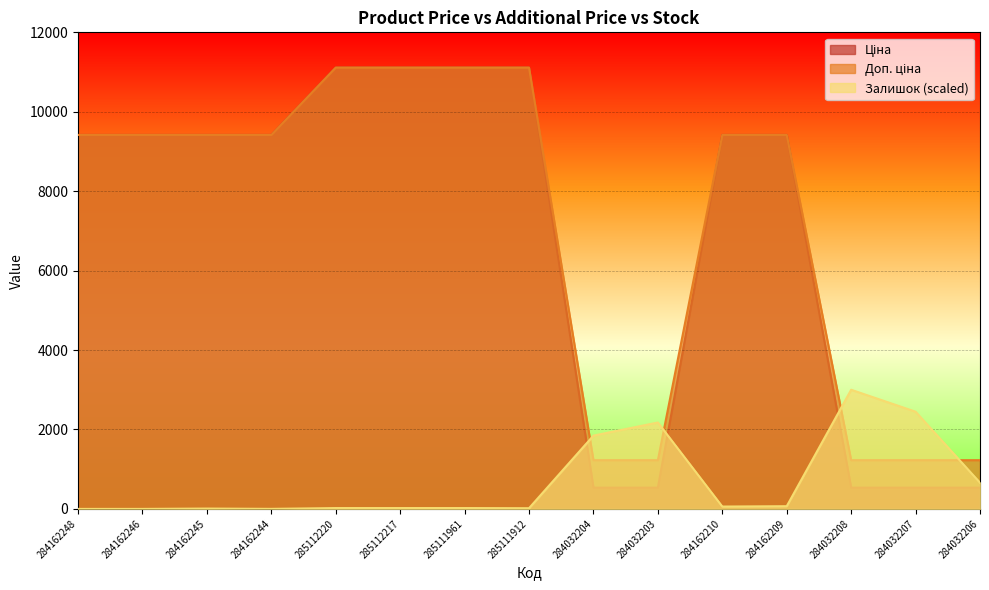

Which series ends up on top after the final intersection of Залишок and Ціна?

Залишок